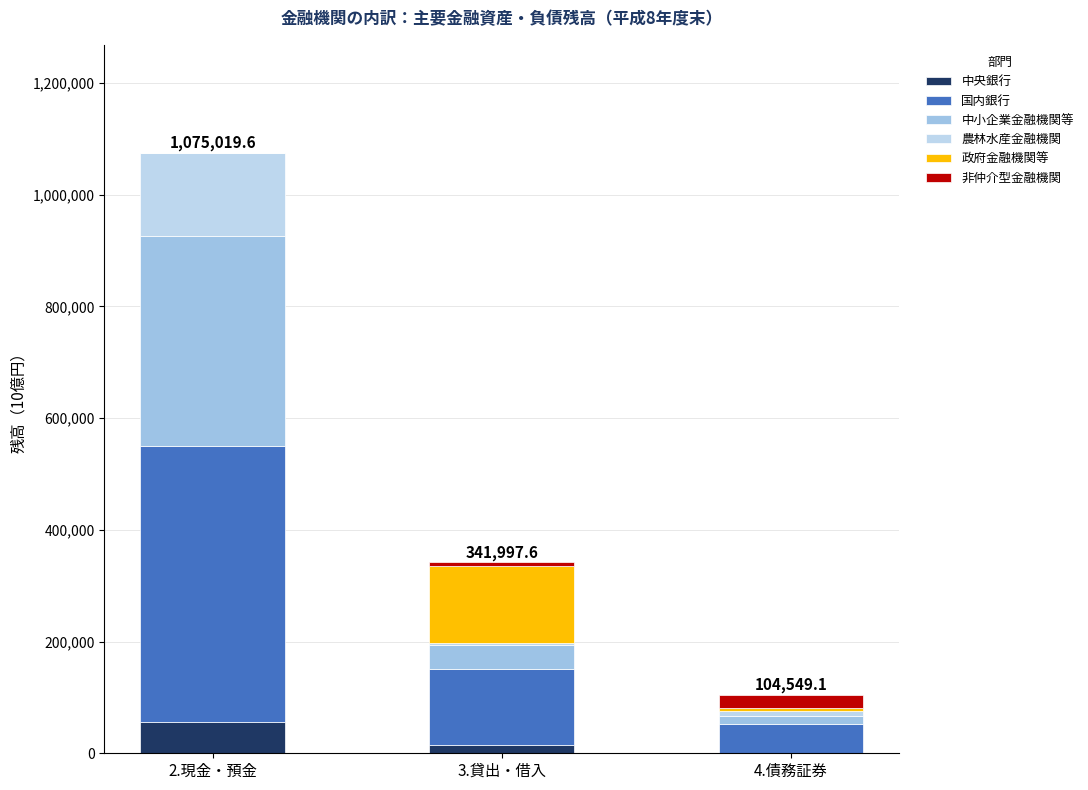

What is the sum of all 中央銀行 values?

71113.4